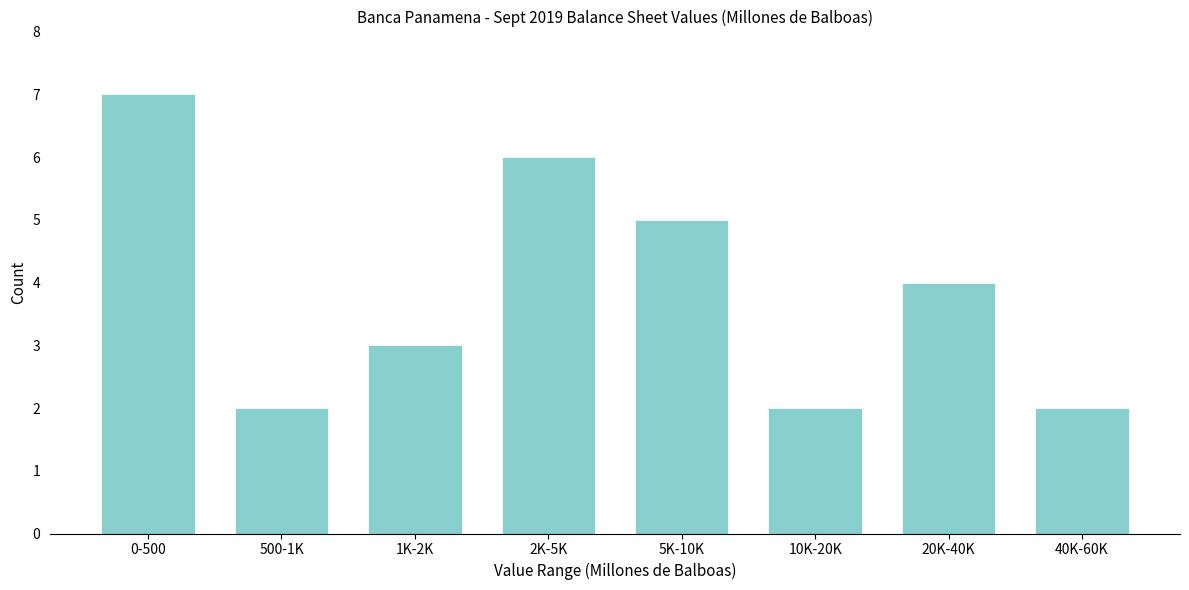

Reading right to left, extract all data points from this chart.

40K-60K=2	20K-40K=4	10K-20K=2	5K-10K=5	2K-5K=6	1K-2K=3	500-1K=2	0-500=7